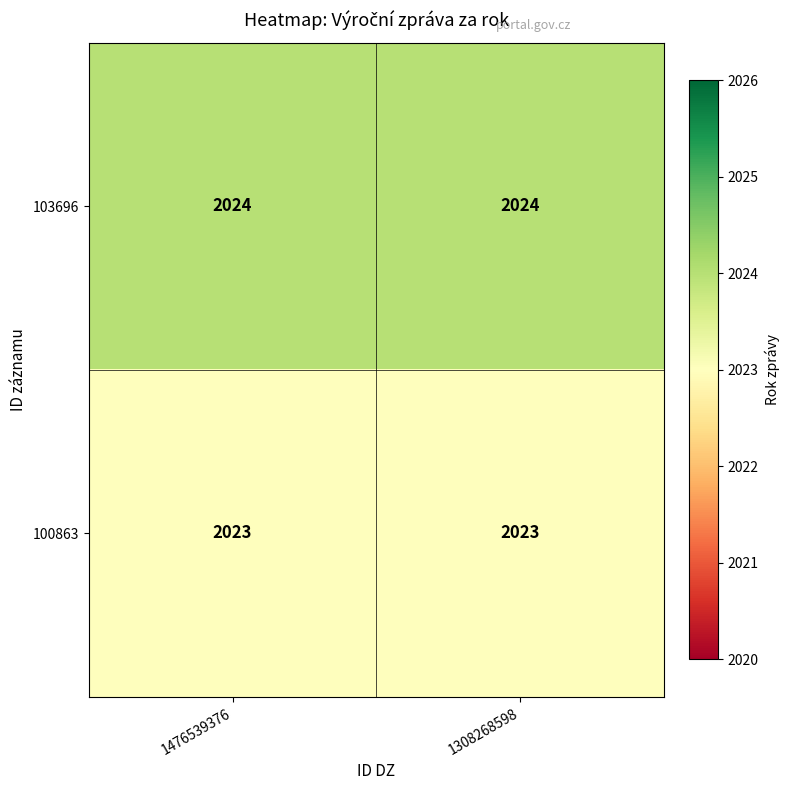

Reading left to right, list all the values displayed in this chart.

103696: 2024	2024
100863: 2023	2023